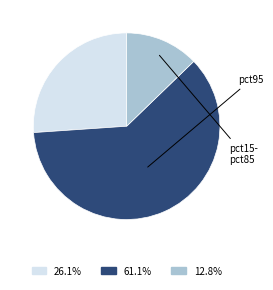

Is there any slice that represents more than half of the pie?

Yes